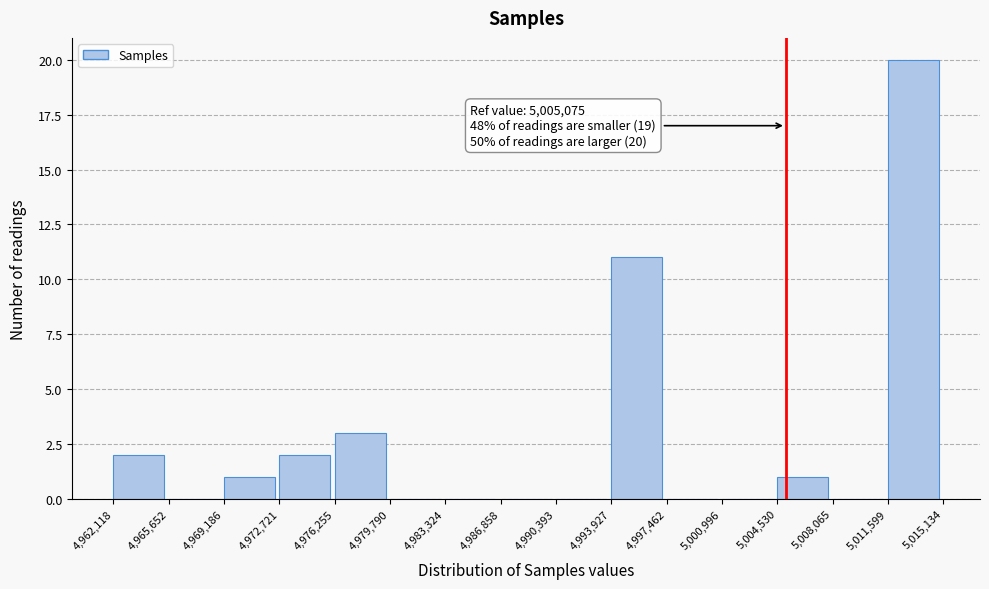

Which range on the x-axis has the tallest bar?

5,011,599 to 5,015,134